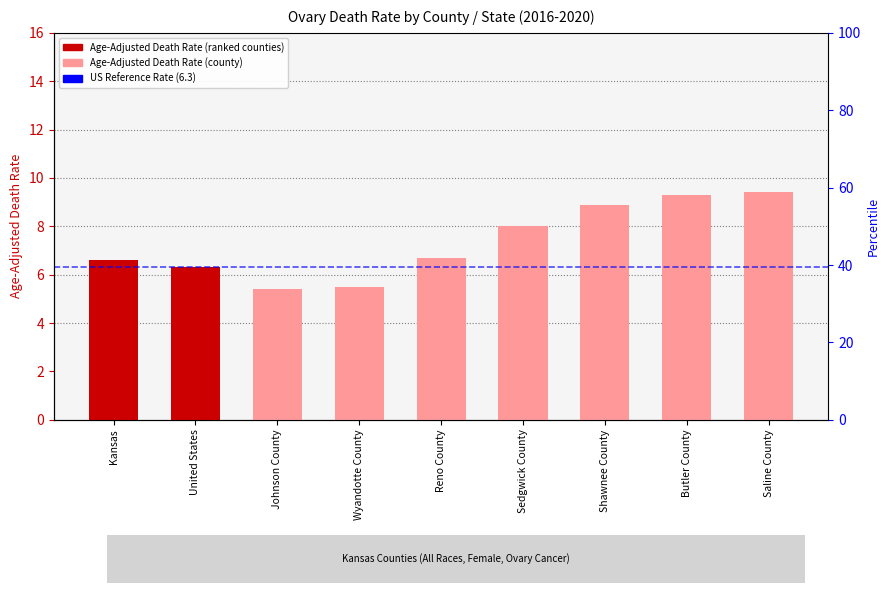

What is the sum of the values at Saline County and Kansas?

16.0